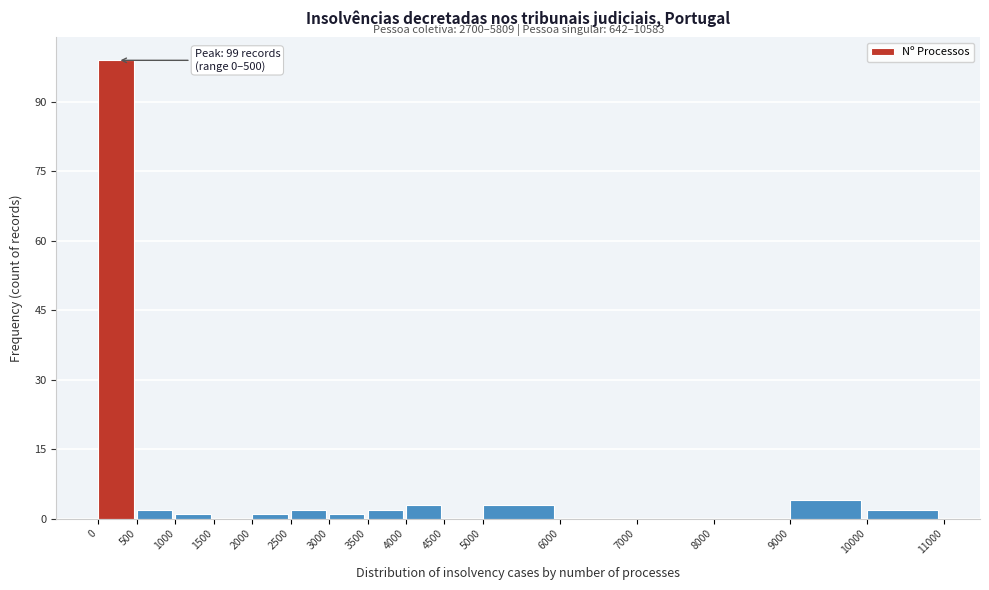

Over which range of the x-axis is the bar tallest?

0 to 500